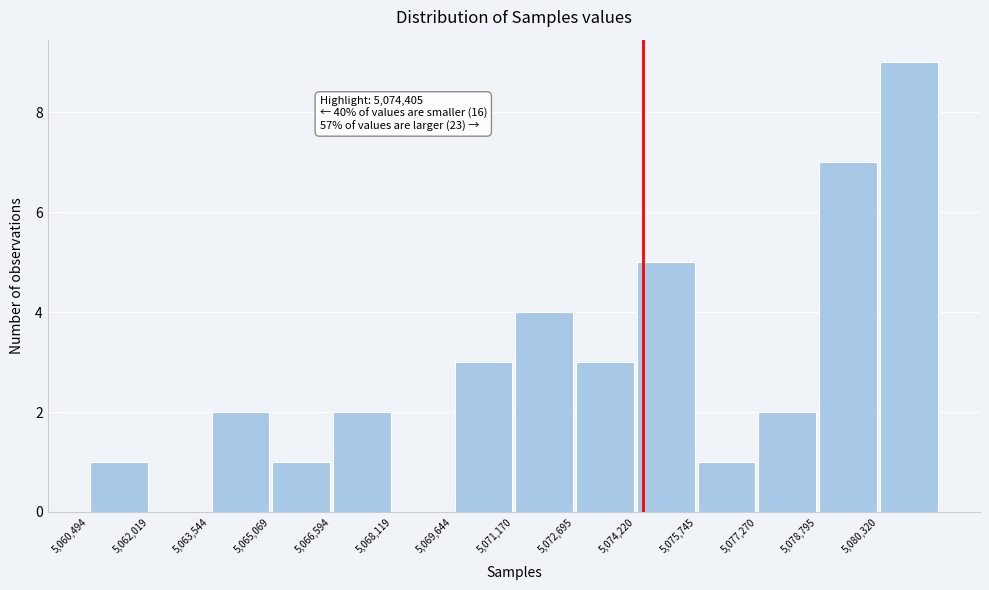

Over which range of the x-axis is the bar tallest?

5080400 to 5081800